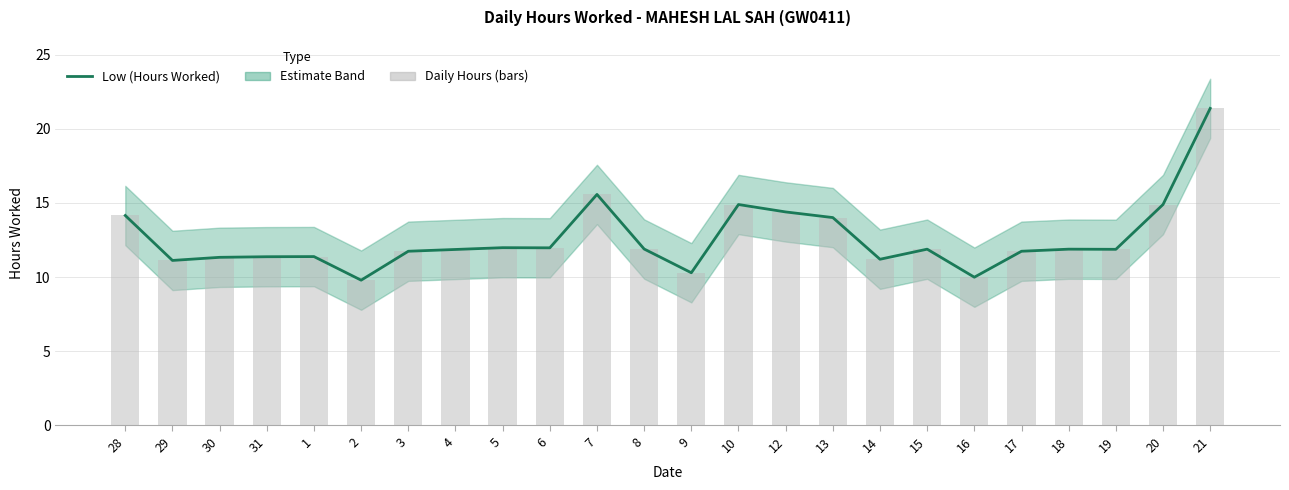

What is the value of the Low (Hours Worked) bar at the 7th from the left?

11.7